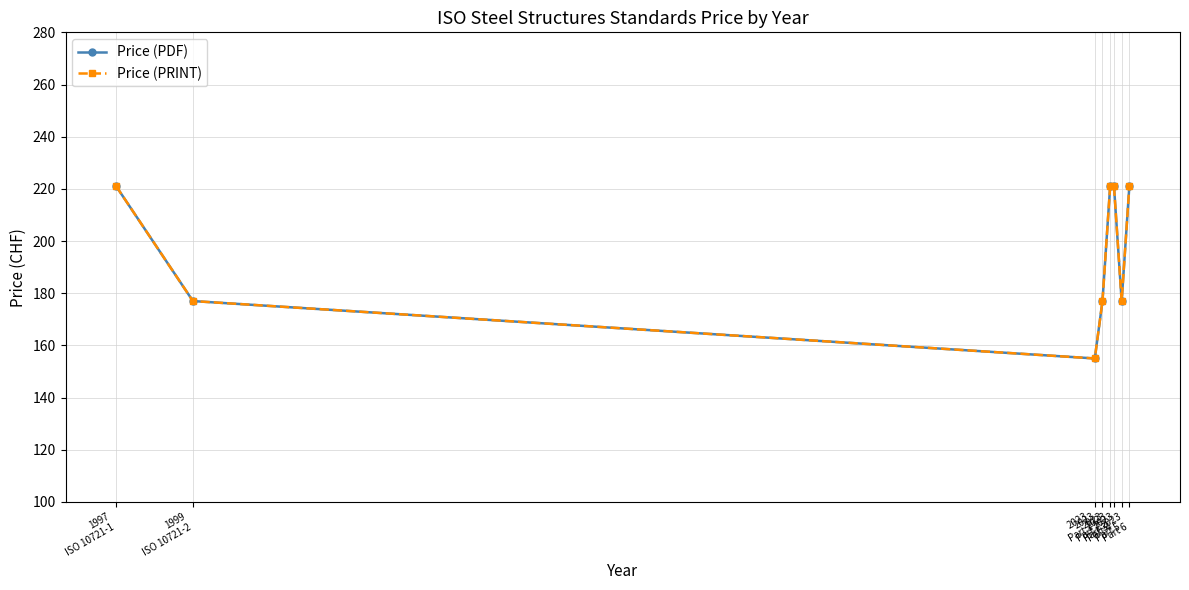

Between 2023
Part 2 and 2023
Part 4, which series saw the biggest shift?

Price (PDF)